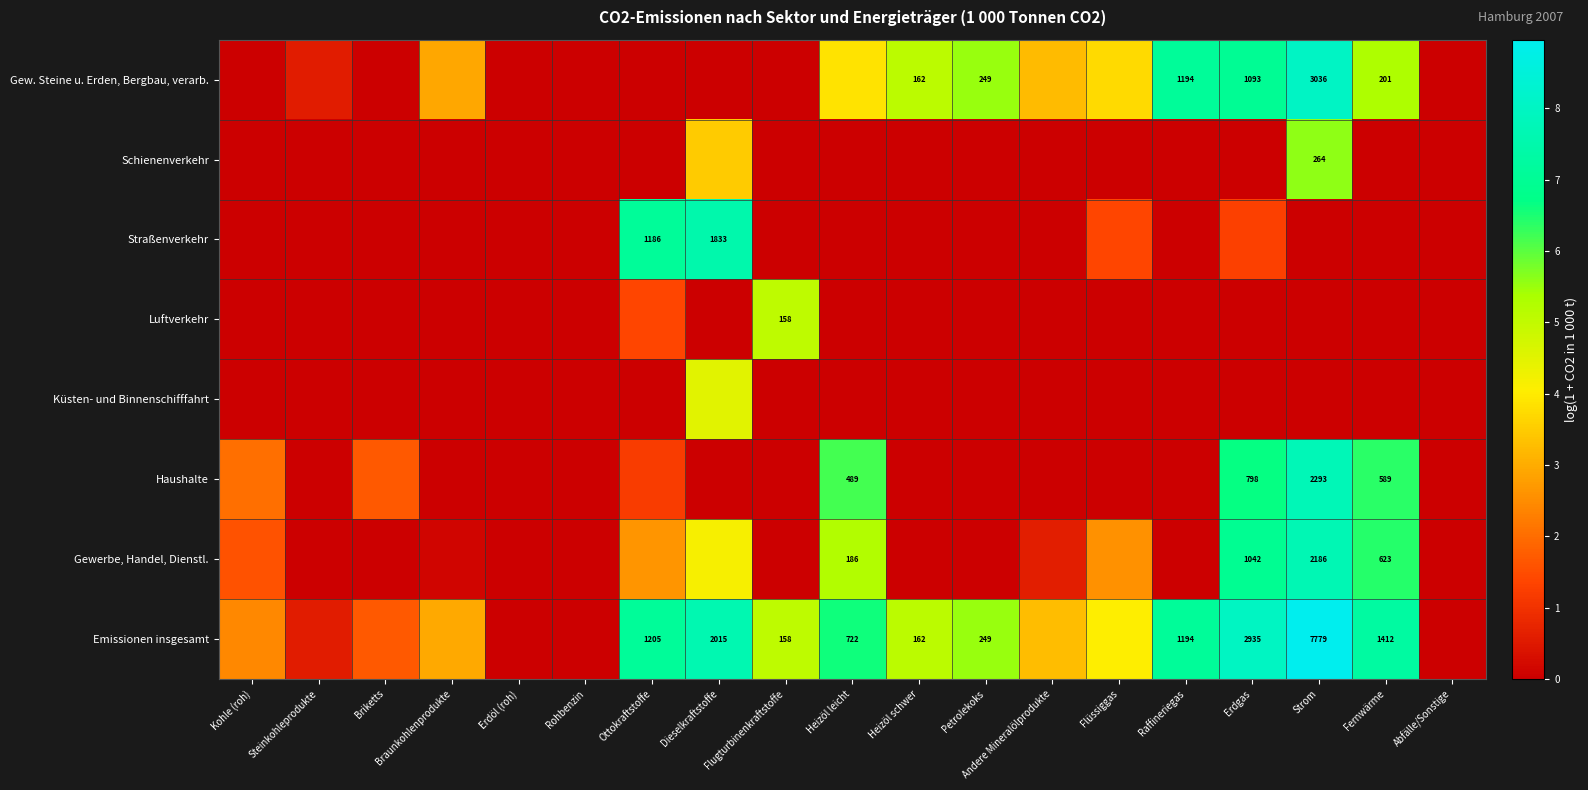

Between Heizöl schwer and Petrolekoks, which series saw the biggest shift?

Gew. Steine u. Erden, Bergbau, verarb.